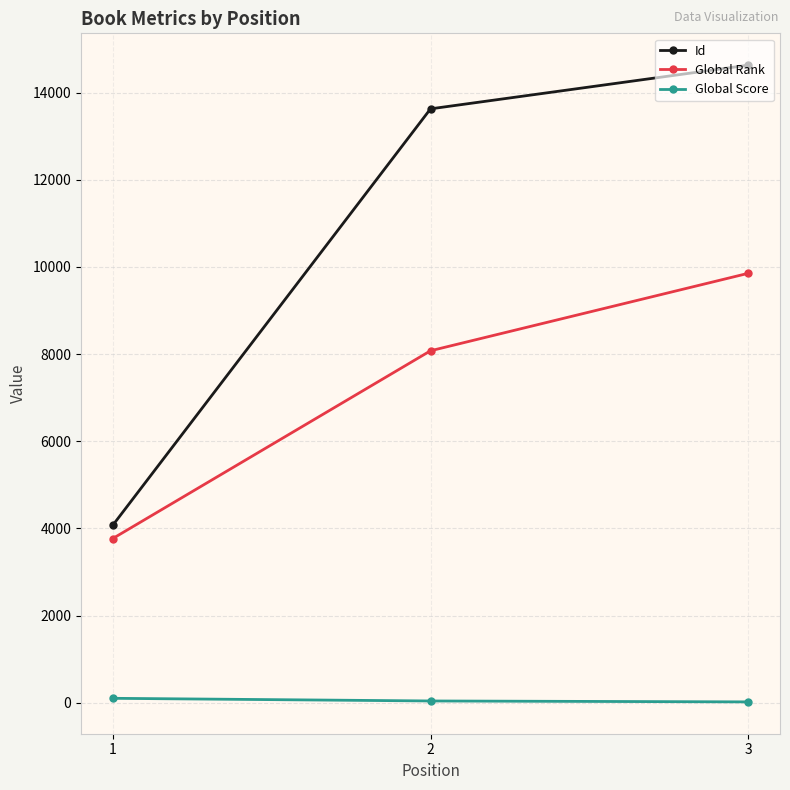

List the series in order of their overall mean, lowest first.

Global Score, Global Rank, Id